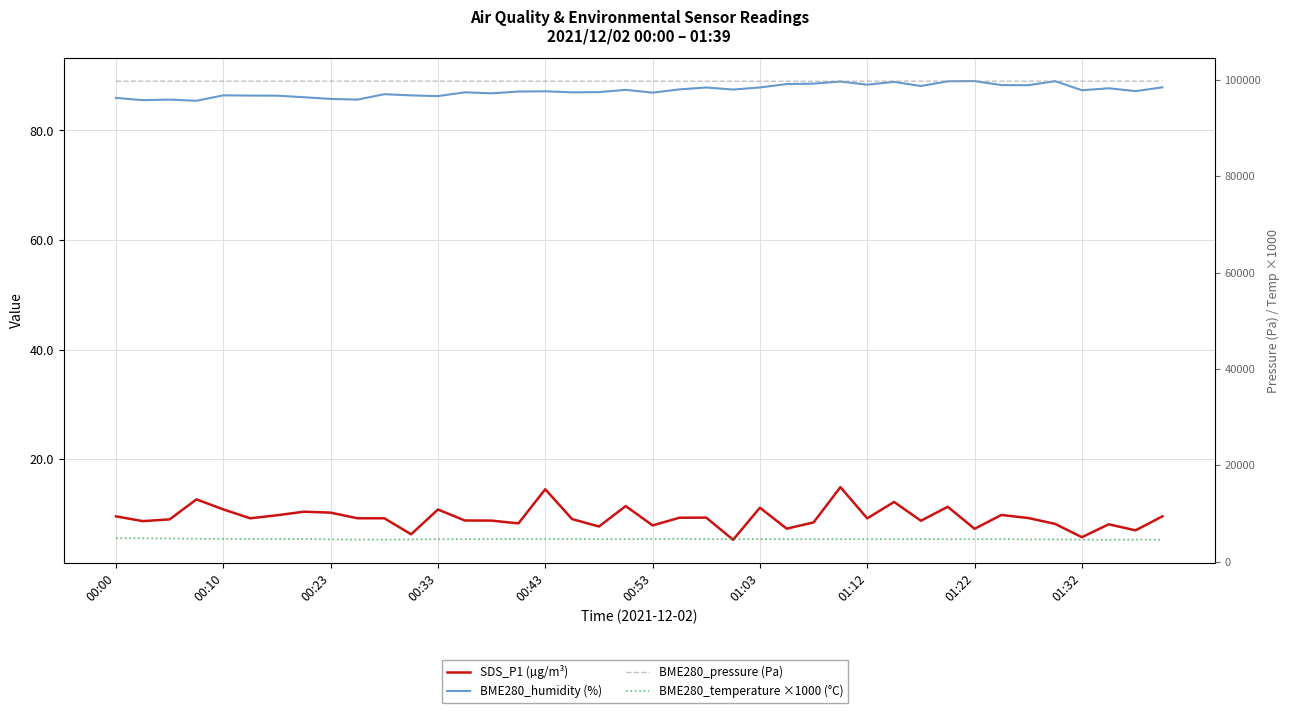

Is the value of BME280_temperature ×1000 (°C) at 01:03 greater than the value of SDS_P1 (µg/m³) at 21?

Yes